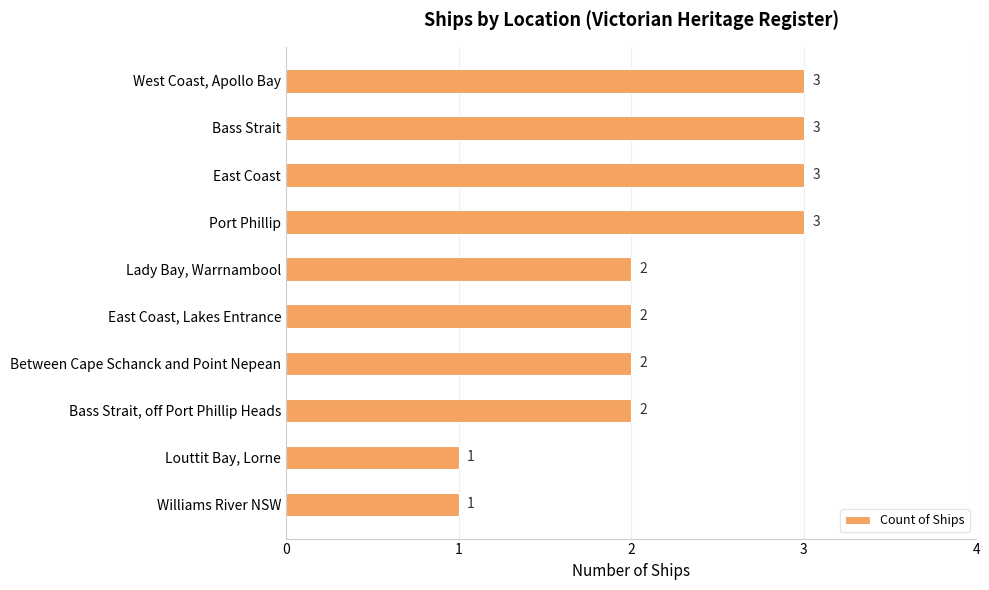

What is the difference between the maximum and minimum values?

2